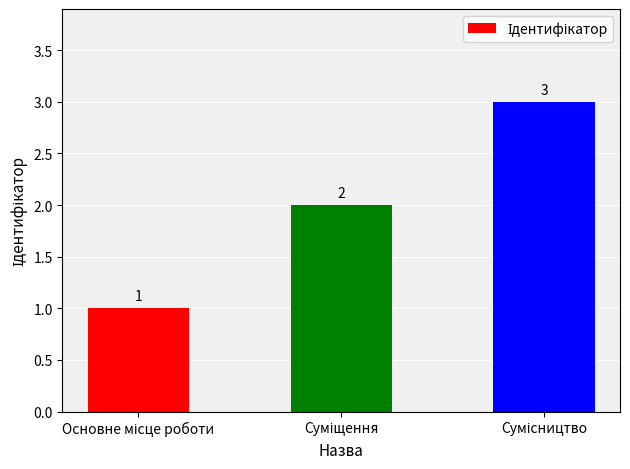

Count the values in the range 1 to 3.

3